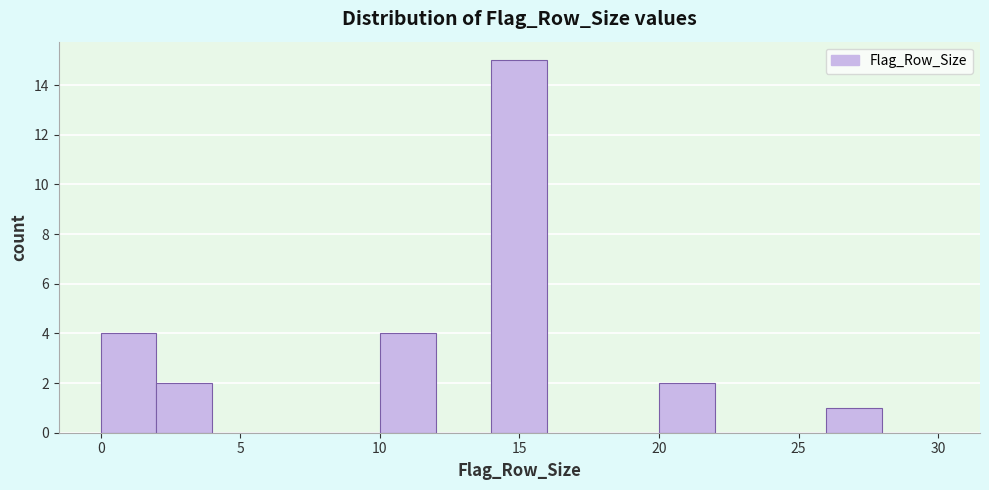

Reading left to right, transcribe this chart: for each bar, give the range it covers on the x-axis and its height. The values are not printed on the chart, so give them approximately, as read against the axis.

0 to 2: 4
2 to 4: 2
4 to 6: 0
6 to 8: 0
8 to 10: 0
10 to 12: 4
12 to 14: 0
14 to 16: 15
16 to 18: 0
18 to 20: 0
20 to 22: 2
22 to 24: 0
24 to 26: 0
26 to 28: 1
28 to 30: 0